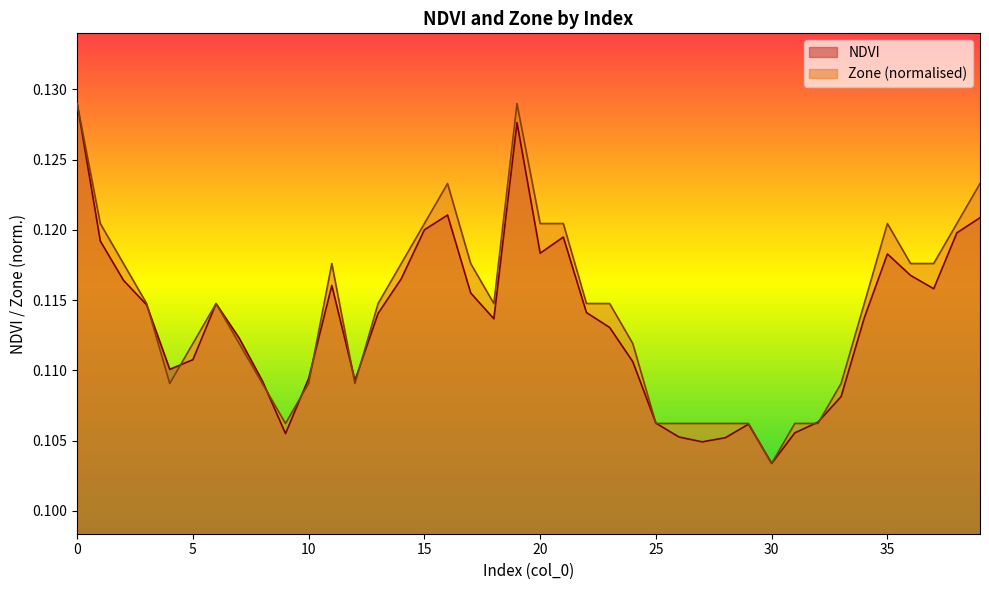

Rank the series at 36 from lowest to highest value.

NDVI, Zone